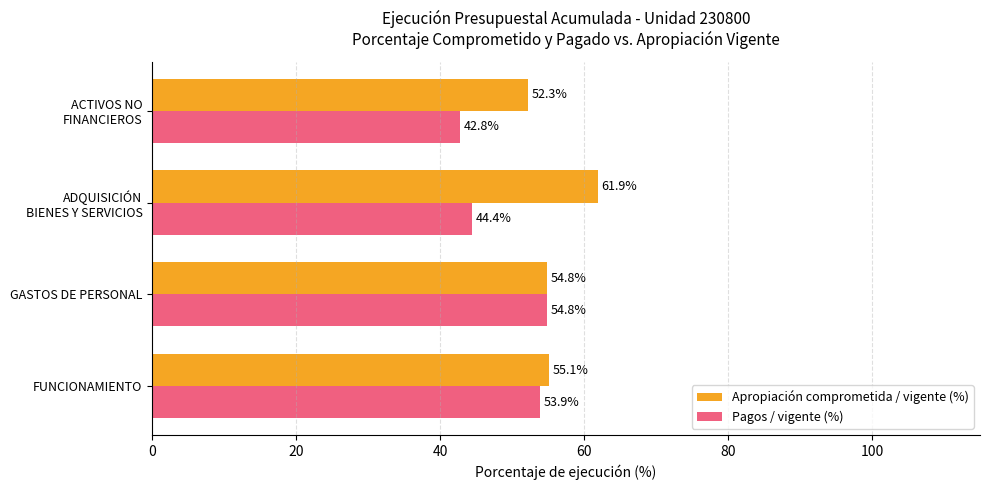

What is the smallest value displayed?

42.8